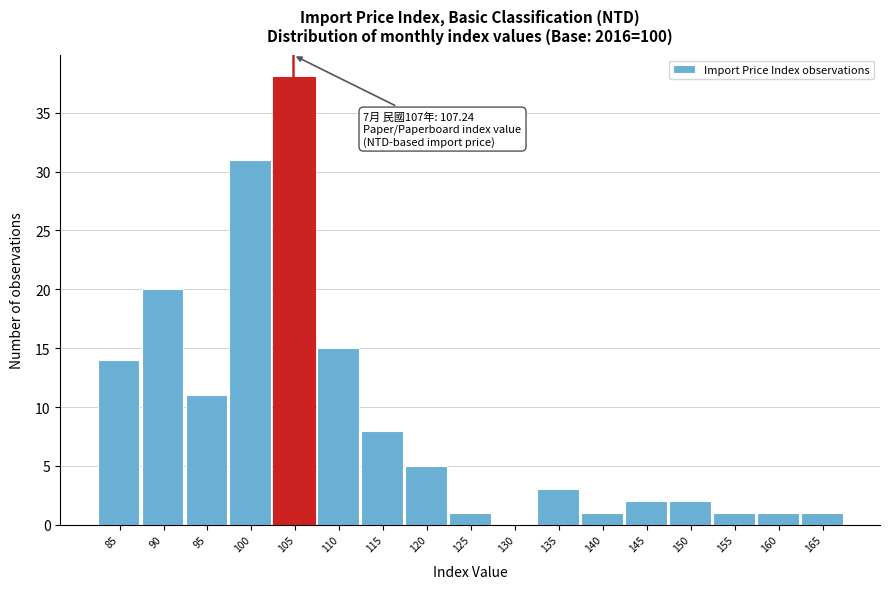

Reading right to left, list all the values displayed in this chart.

165=1	160=1	155=1	150=2	145=2	140=1	135=3	130=0	125=1	120=5	115=8	110=15	105=38	100=31	95=11	90=20	85=14